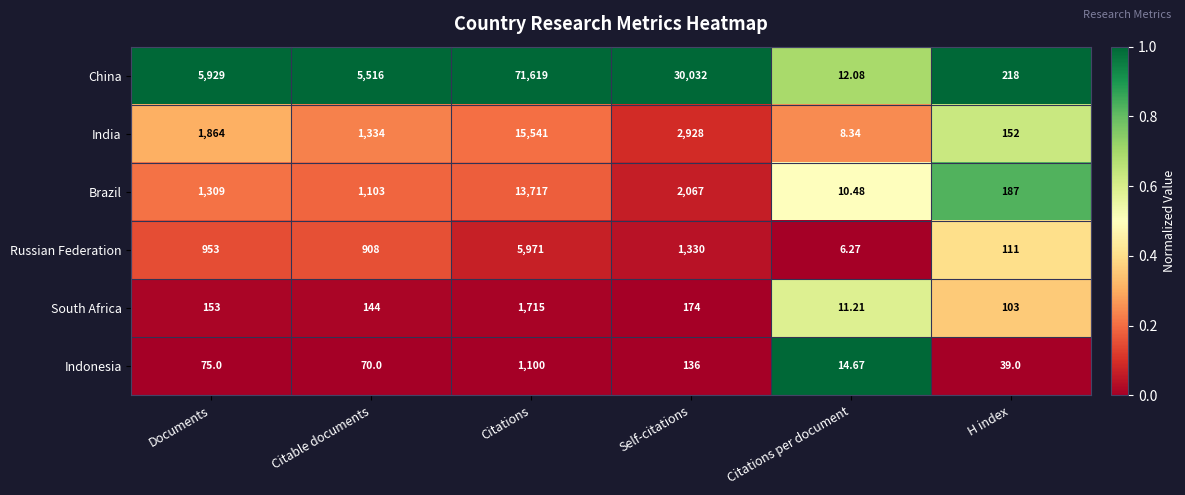

Rank the series by their maximum value, from highest to lowest.

China, India, Brazil, Russian Federation, South Africa, Indonesia